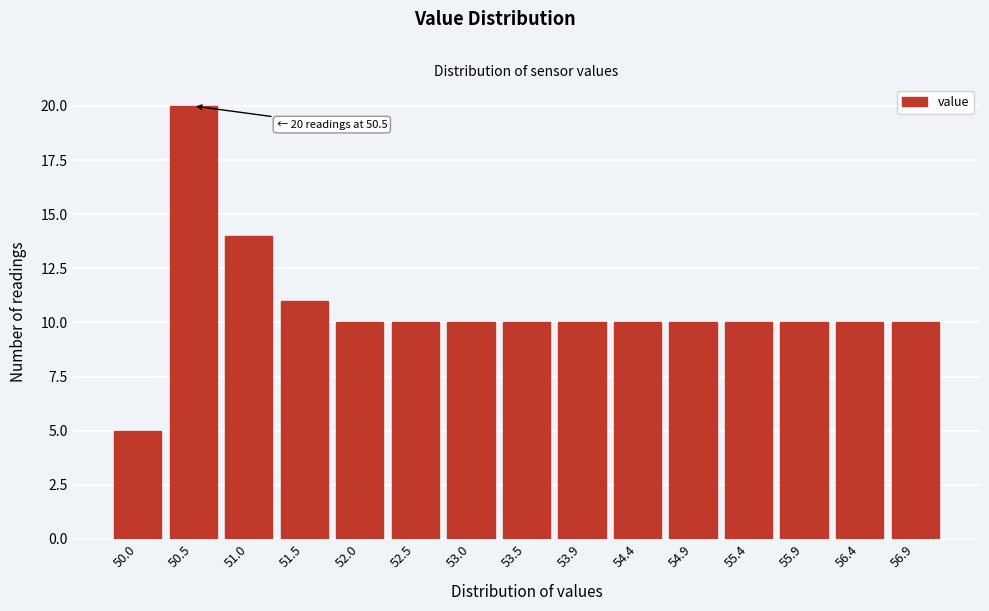

Reading left to right, list all the values displayed in this chart.

5	20	14	11	10	10	10	10	10	10	10	10	10	10	10